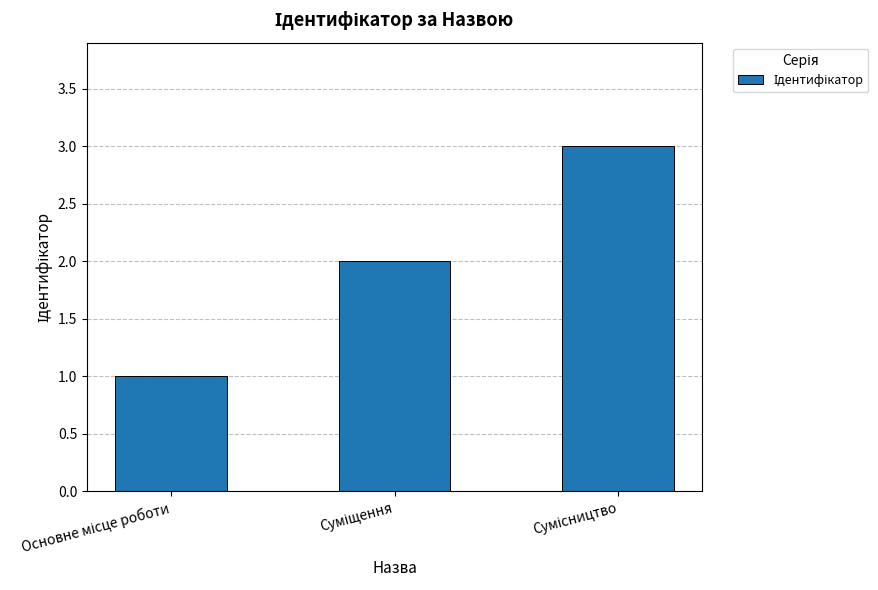

What is the sum of all values?

6